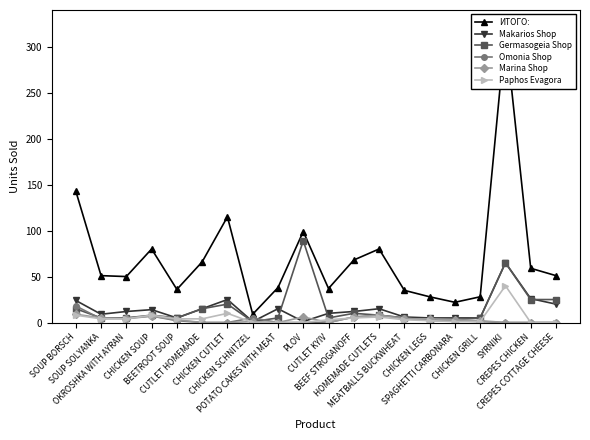

True or false: Makarios Shop has a value of 21 at BEEF STROGANOFF.

False